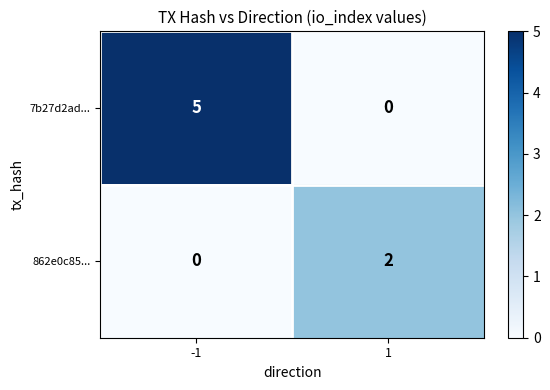

Which series changed the most between -1 and 1?

7b27d2ad...